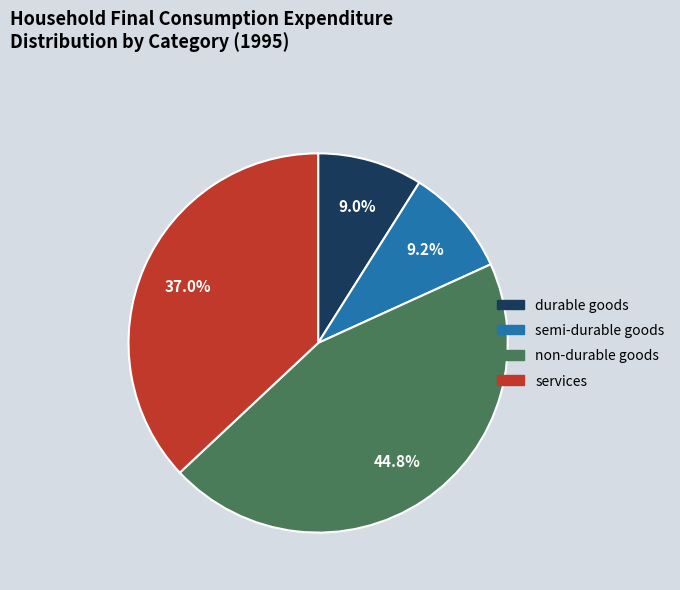

Is there a majority slice in this chart?

No